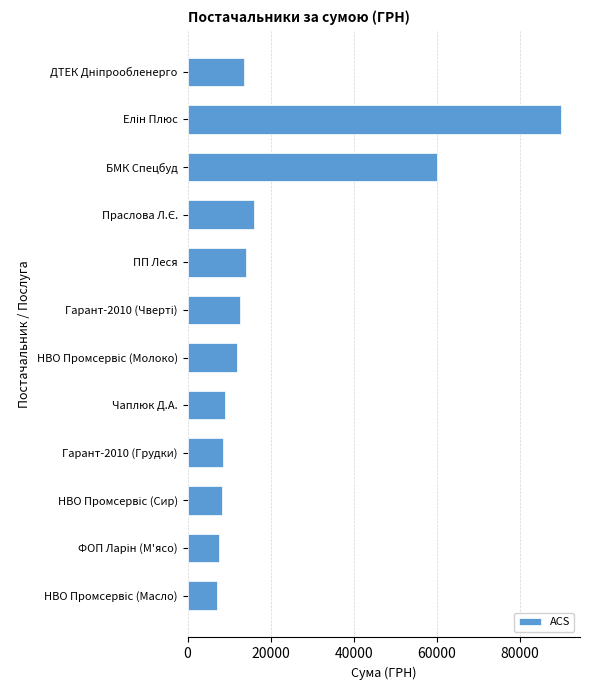

True or false: the data shows 9000.0 at Чаплюк Д.А..

True